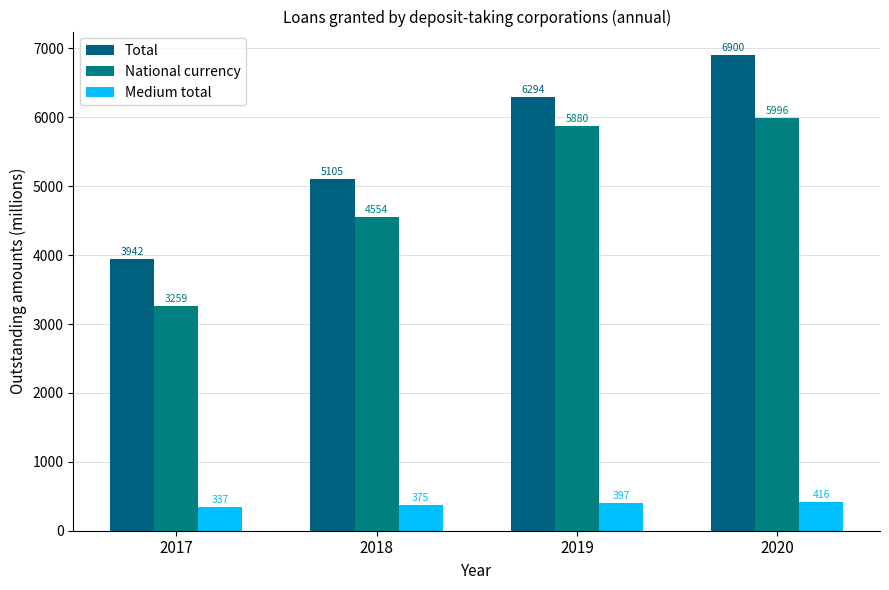

Rank the series at 2020 from highest to lowest value.

Total, National currency, Medium total